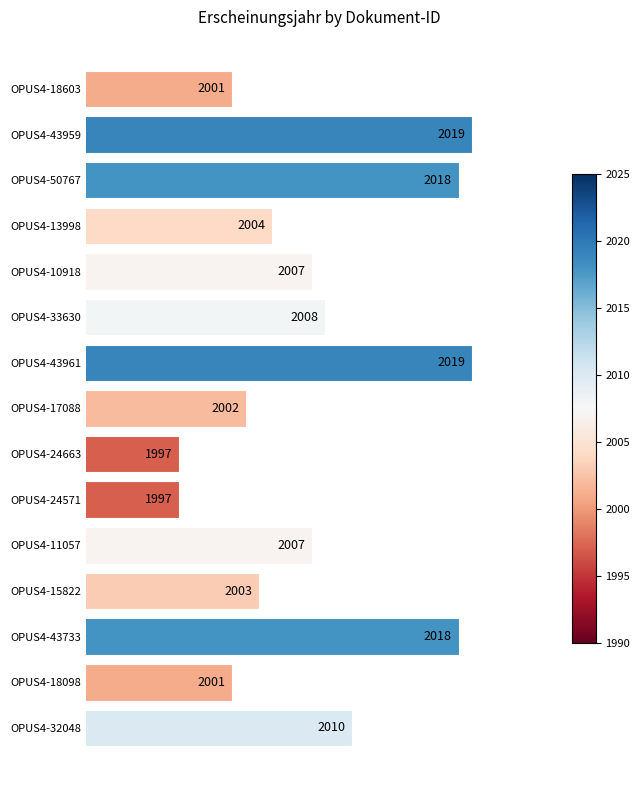

What is the change in value from OPUS4-18603 to OPUS4-43959?

+18